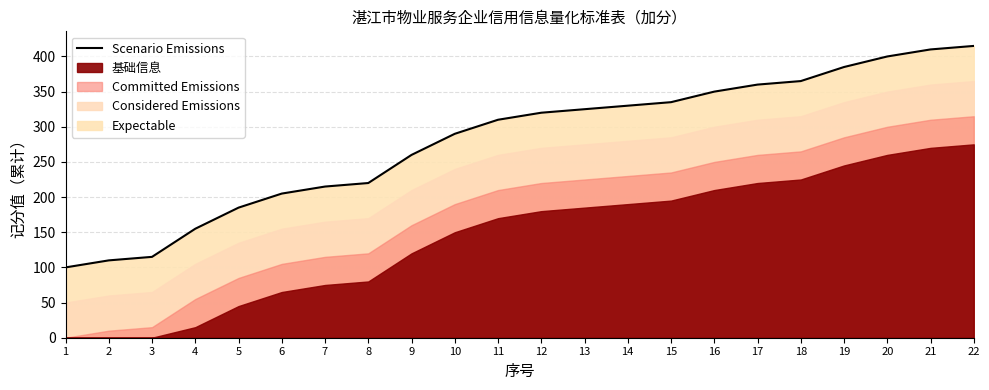

At which category does the chart reach its peak across all series?

22